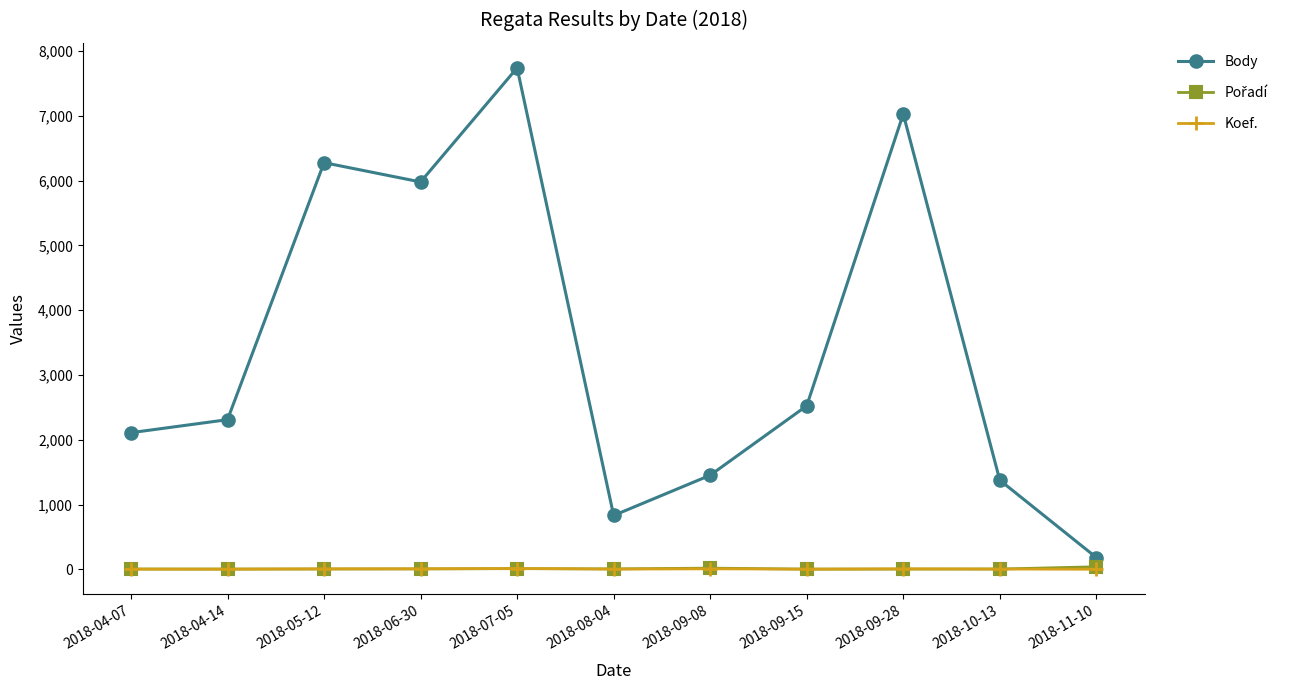

At how many categories does at least one series exceed 2932?

4